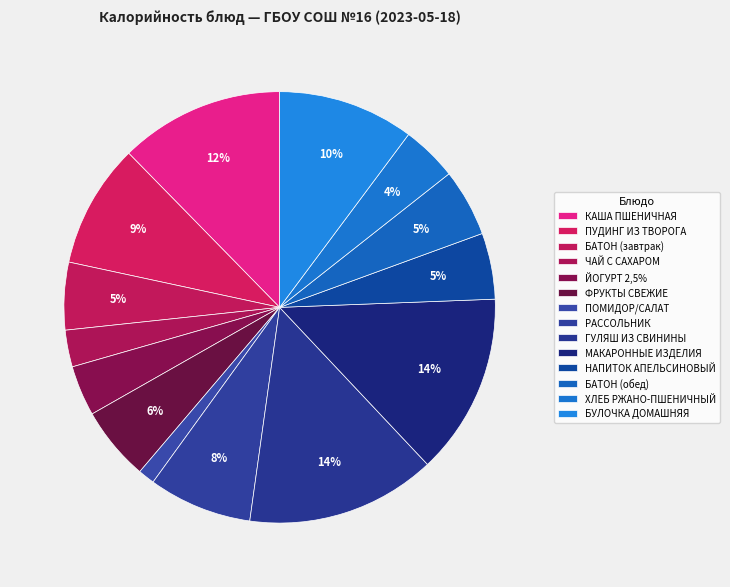

Is there a majority slice in this chart?

No